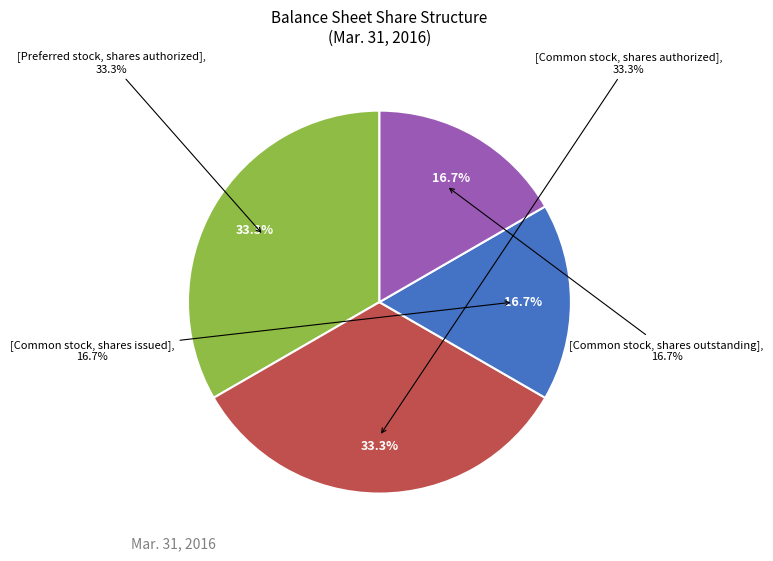

To the nearest percent, what portion does Common stock, shares issued represent?

17%